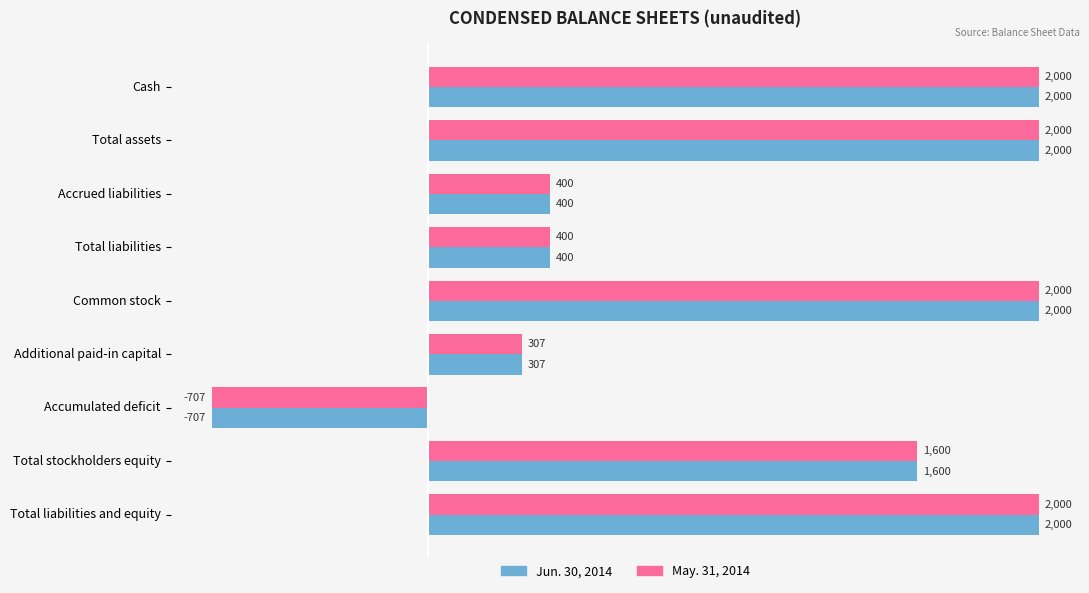

What is the sum of all Jun. 30, 2014 values?

10000